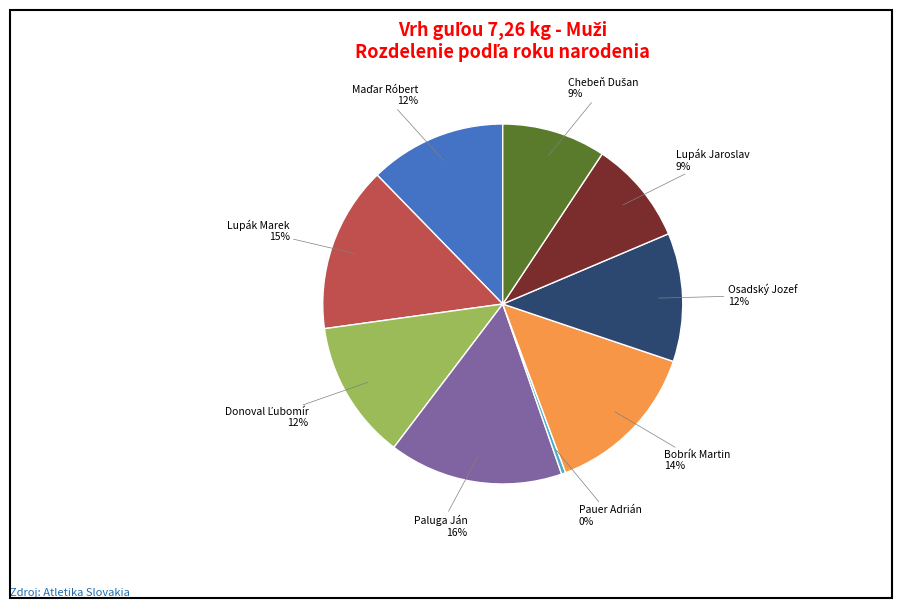

Do Lupák Jaroslav and Osadský Jozef together represent more than half of the pie?

No